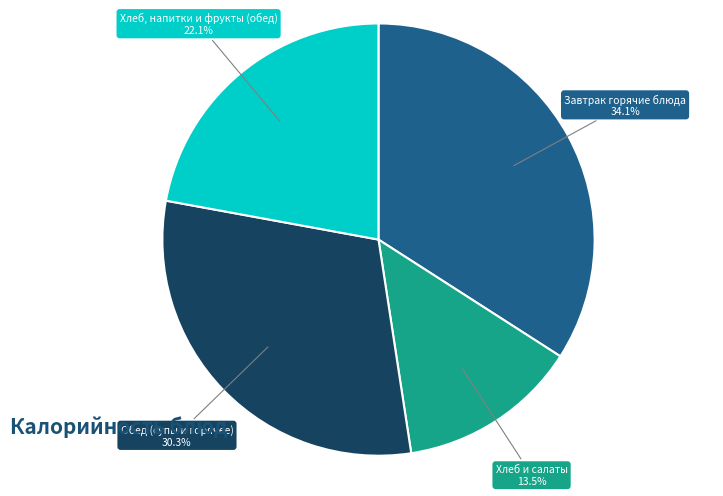

Is there any slice that represents more than half of the pie?

No